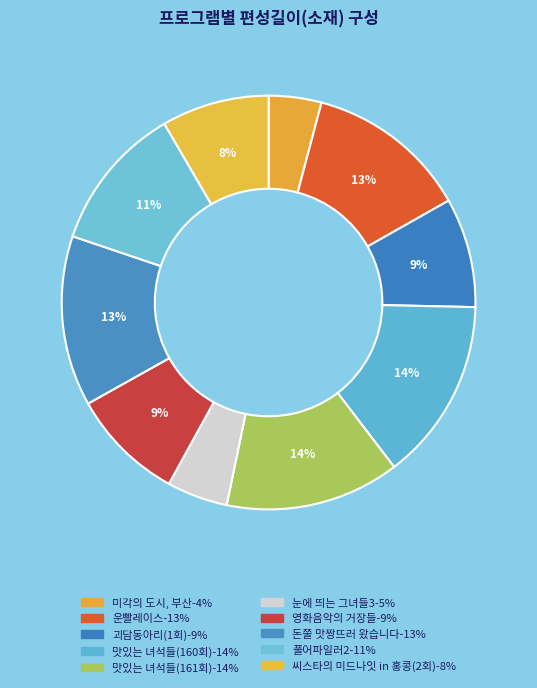

Combined, what portion of the pie is 영화음악의 거장들 and 괴담동아리(1회)?

17.4%